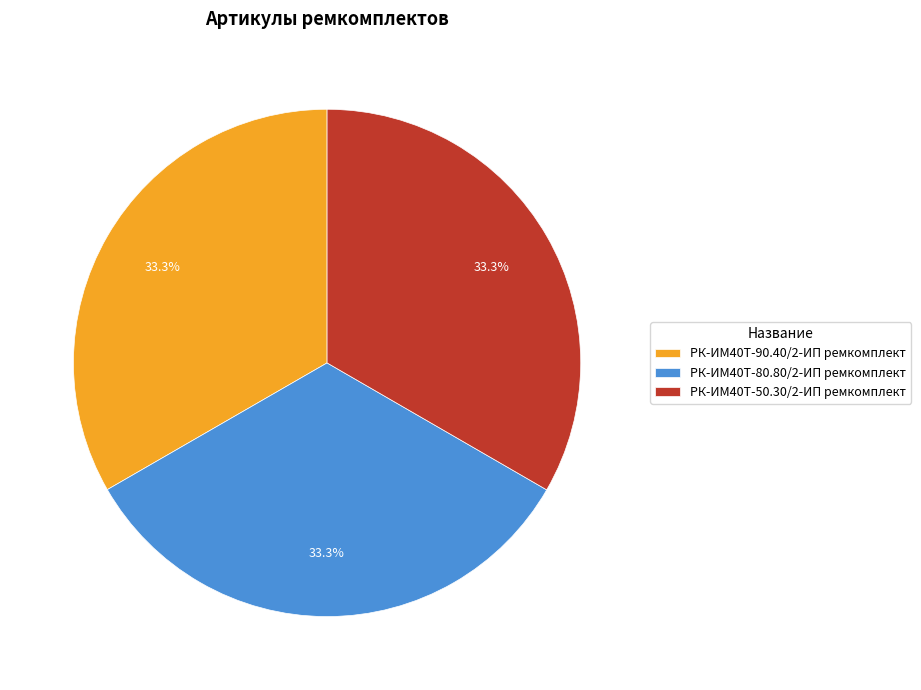

True or false: РК-ИМ40T-90.40/2-ИП ремкомплект accounts for 33% of the total.

True